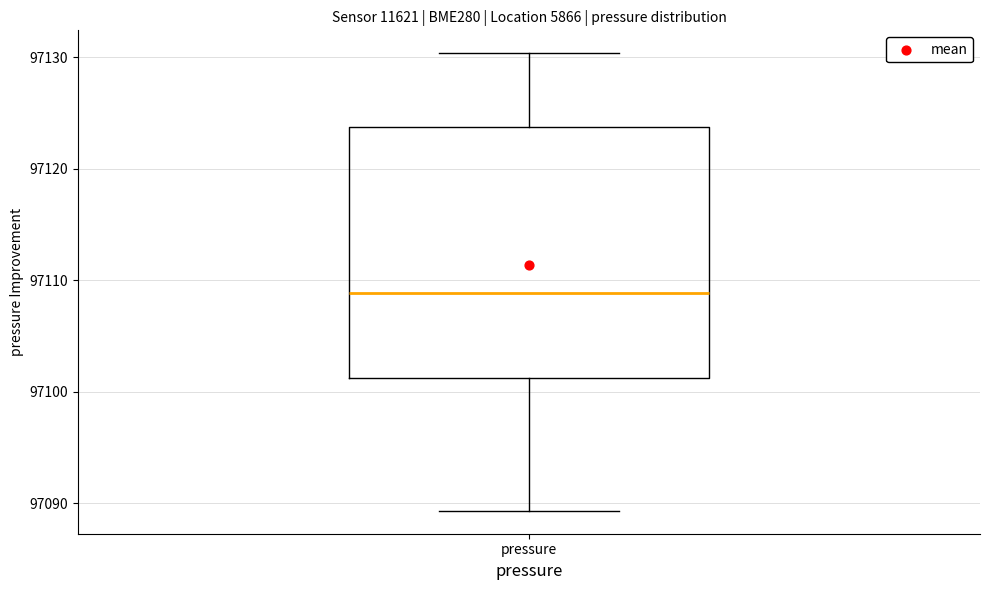

Read this box plot against the y-axis: the position of the median line, the range covered by the box, and the ends of both whiskers. The values are not printed on the chart, so give them approximately, as read against the axis.

median 97109, box 97101 to 97124, whiskers 97089 to 97130